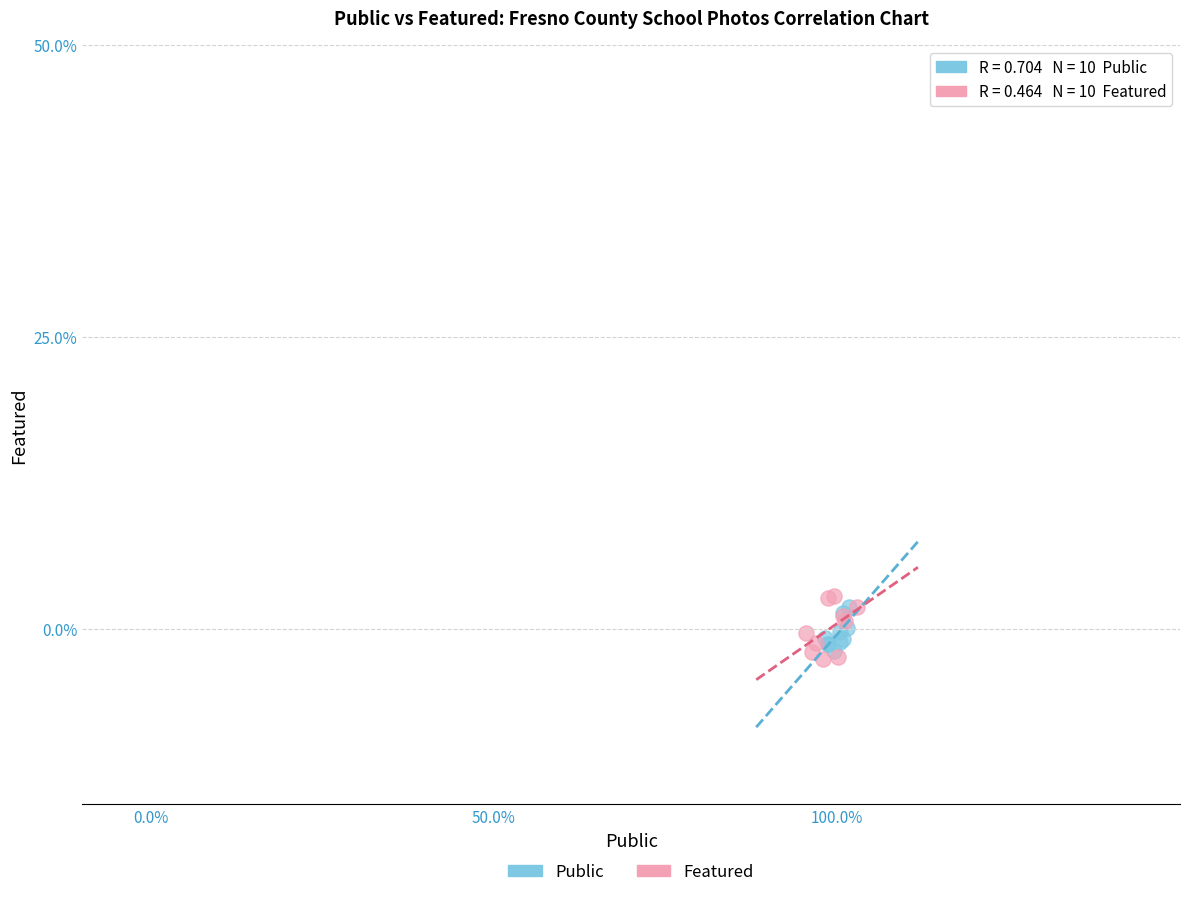

What are all the series names shown in the legend?

Public, Featured